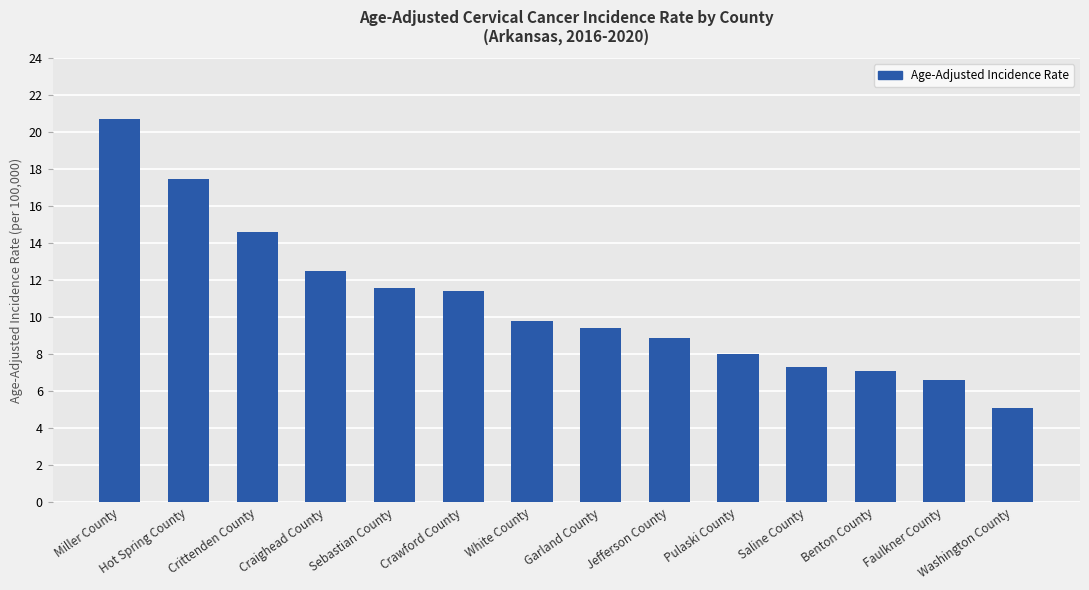

List the labels in order of value, largest first.

Miller County, Hot Spring County, Crittenden County, Craighead County, Sebastian County, Crawford County, White County, Garland County, Jefferson County, Pulaski County, Saline County, Benton County, Faulkner County, Washington County